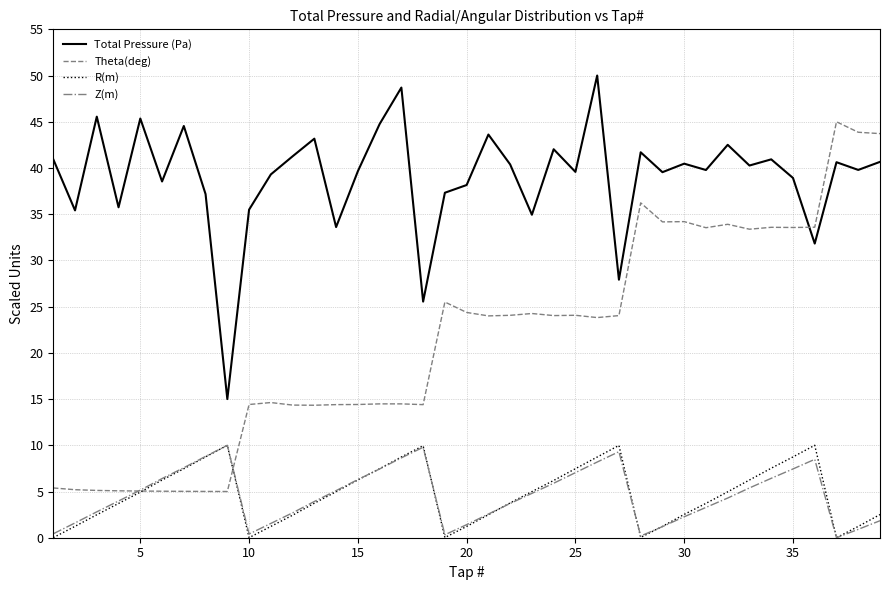

Which series has the largest total across all categories?

Total Pressure (Pa)